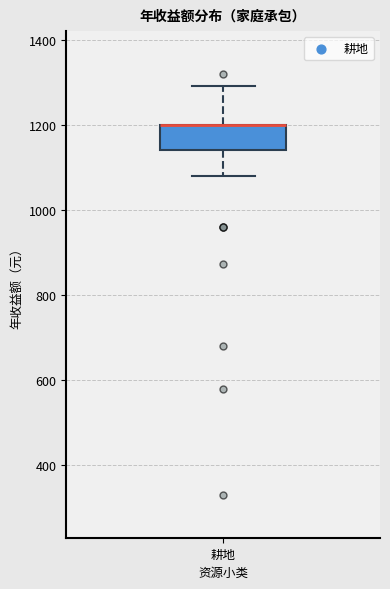

Read this box plot against the y-axis: the position of the median line, the range covered by the box, and the ends of both whiskers. The values are not printed on the chart, so give them approximately, as read against the axis.

median 1200 (drawn on the box's upper edge), box 1140 to 1200, whiskers 1080 to 1300